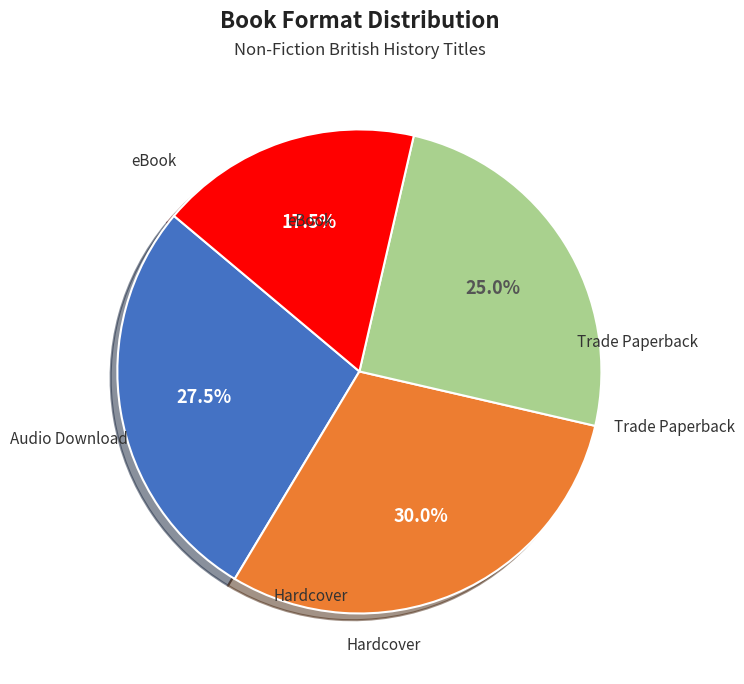

Is there a majority slice in this chart?

No